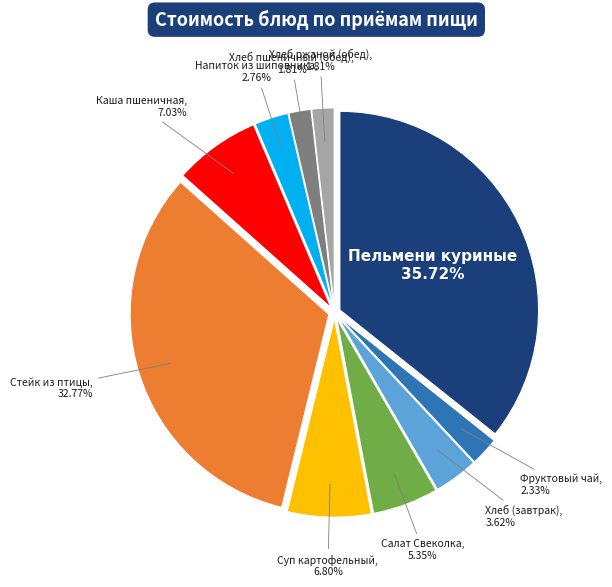

Does any single category account for the majority?

No